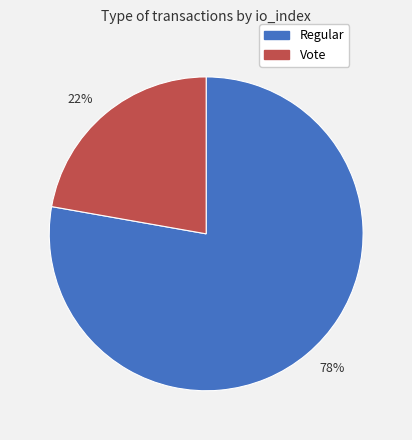

Is there any slice that represents more than half of the pie?

Yes